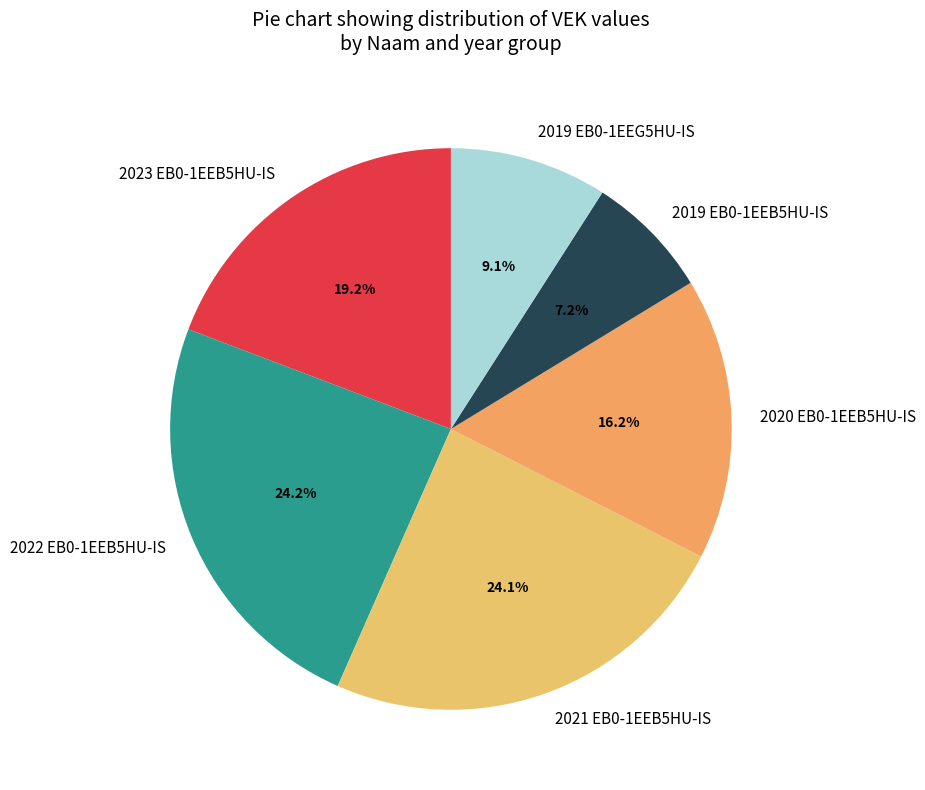

Between 2023 EB0-1EEB5HU-IS and 2019 EB0-1EEB5HU-IS, which is larger?

2023 EB0-1EEB5HU-IS